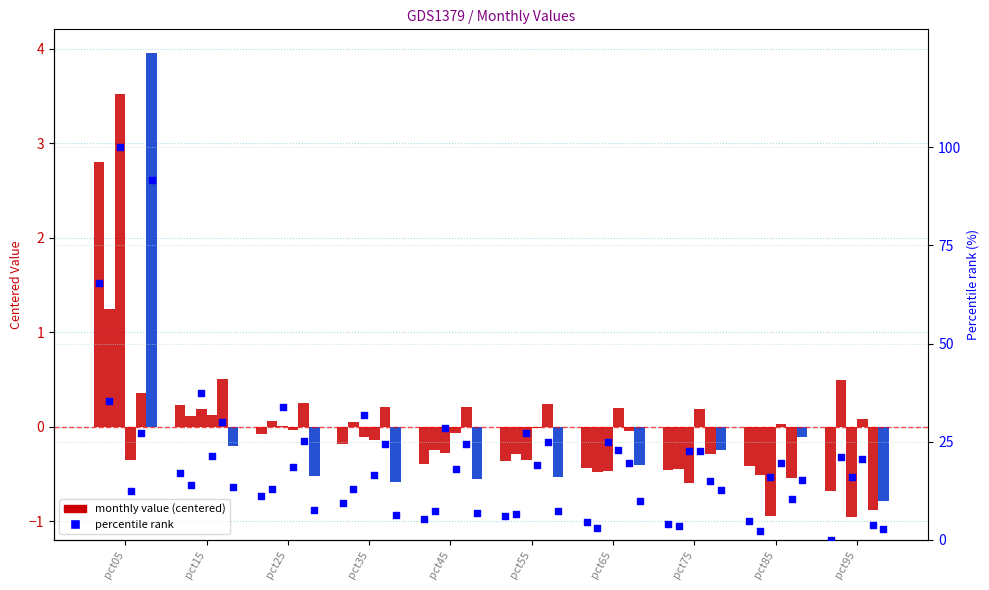

At which category is the sum across all series the highest?

pct05